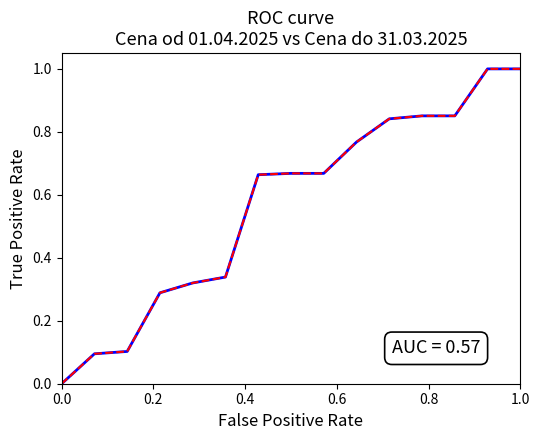

What is the sum of all Cena od 01.04.2025 values?

9.5